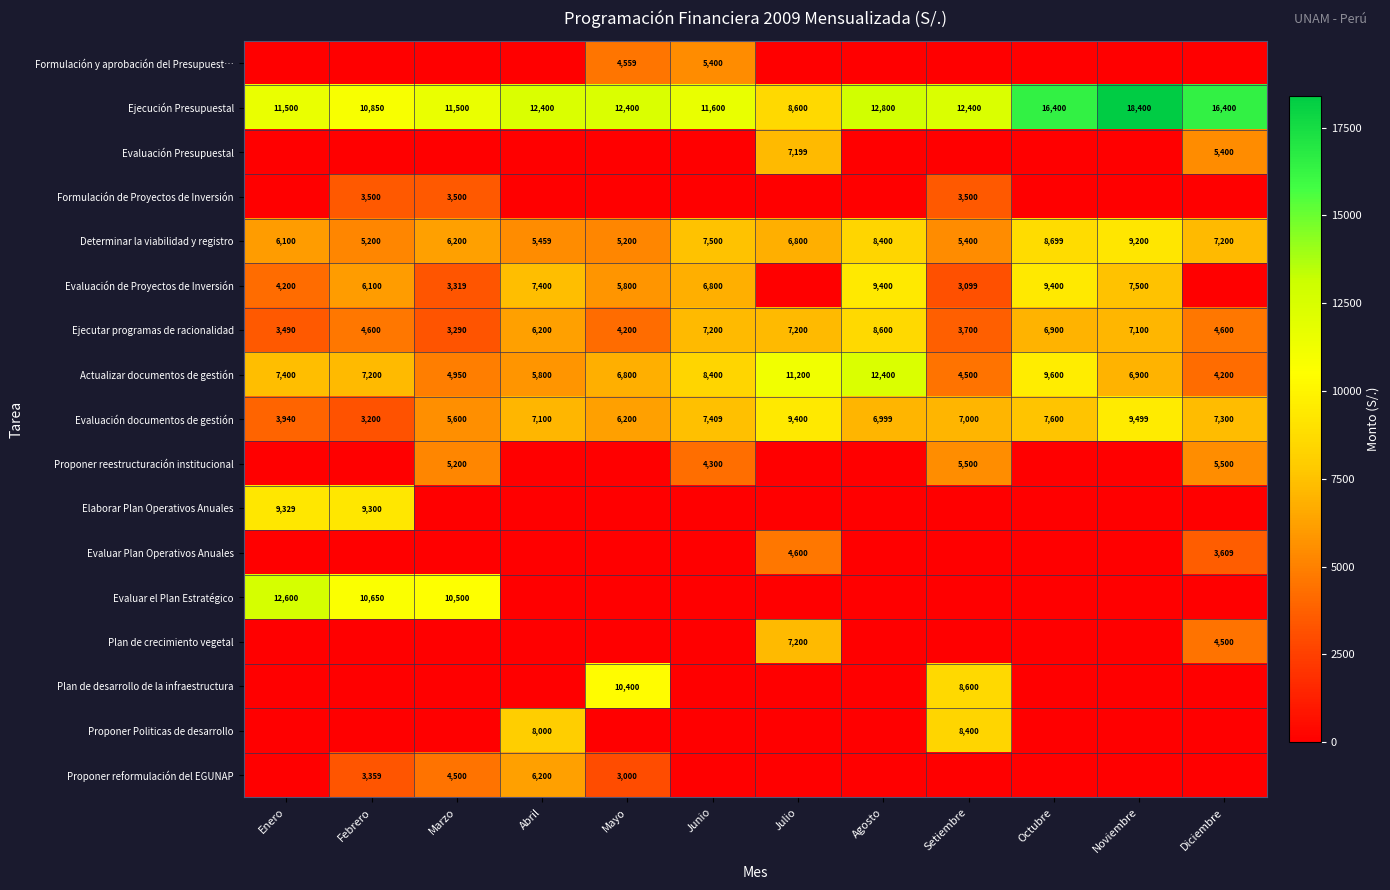

The value of Ejecución Presupuestal at Mayo is 12400. True or false?

True